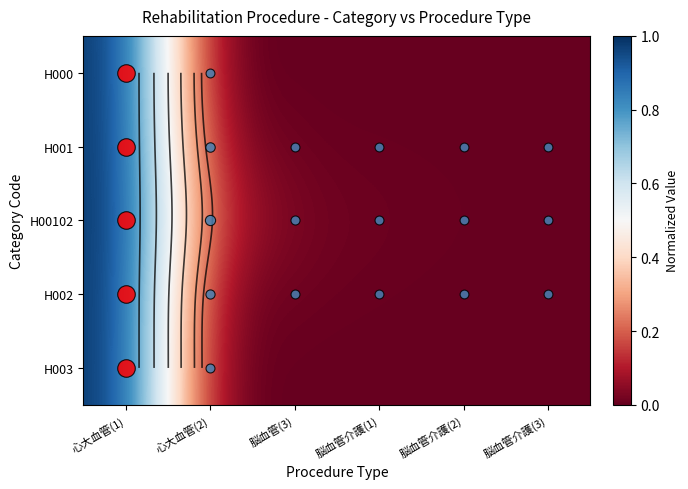

Which category has the lowest value in the H00102 series?

脳血管介護(3)